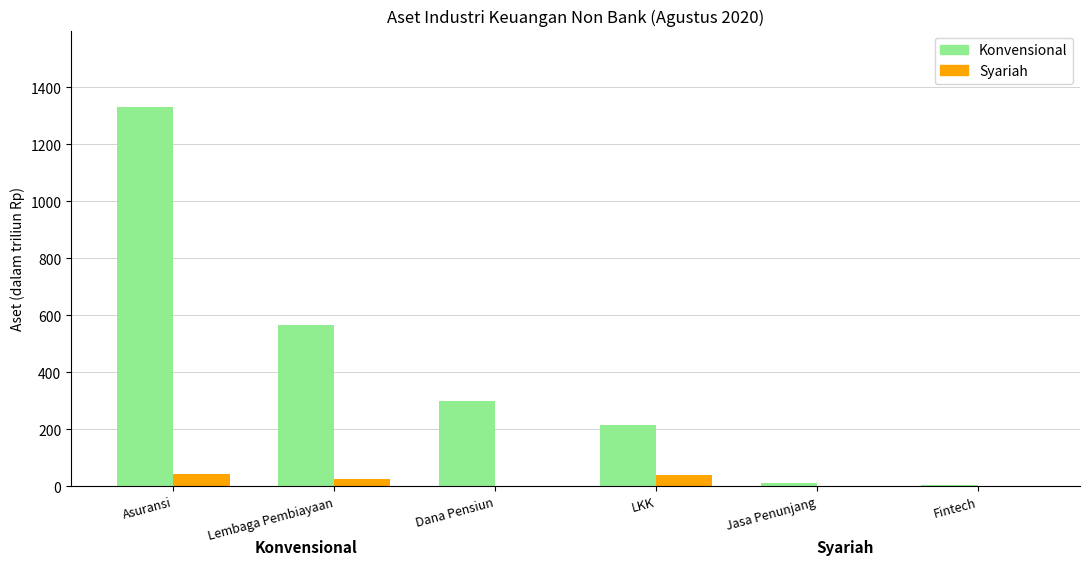

Which series has the largest total across all categories?

Konvensional